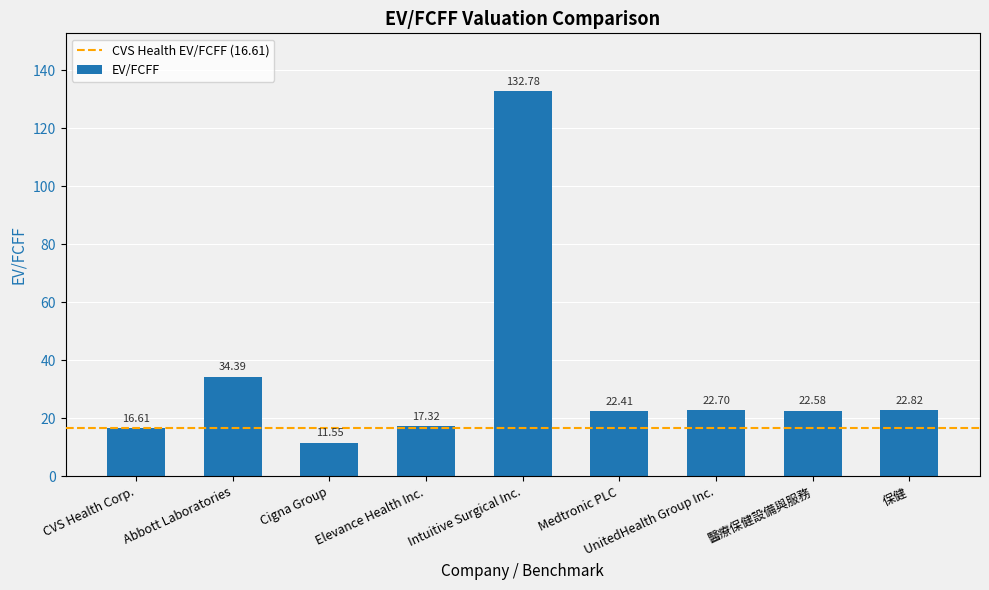

What is the ratio of the value at 保健 to the value at Medtronic PLC?

1.0